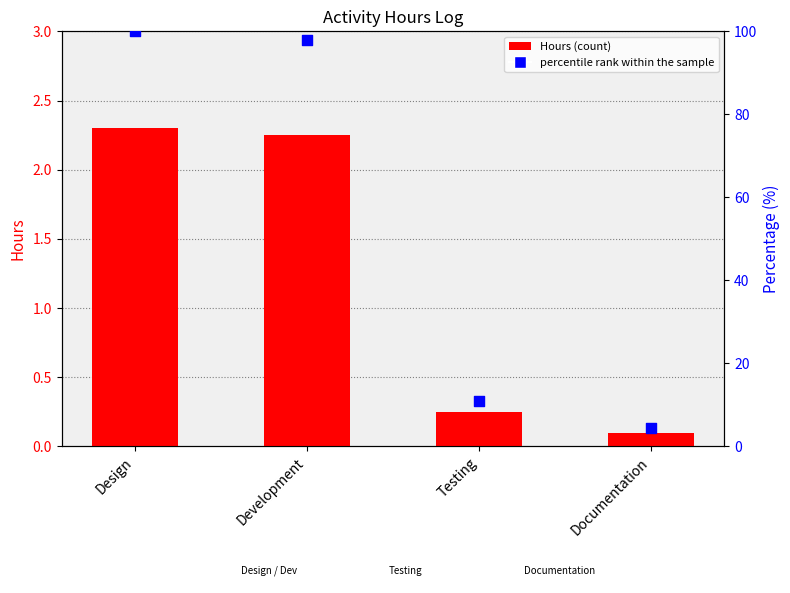

Which series contains the highest Y value?

percentile rank within the sample